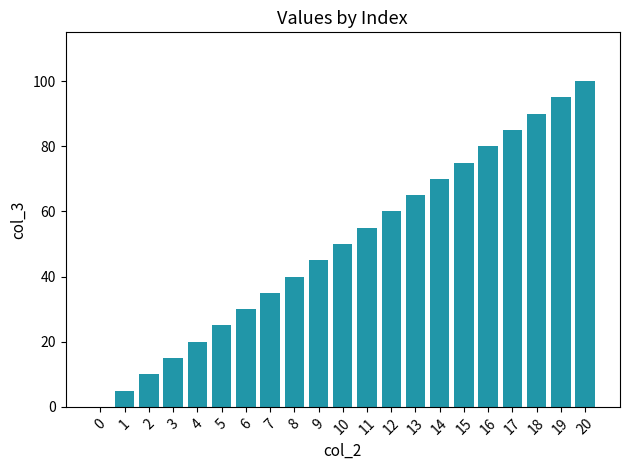

What is the sum of all values?

1050